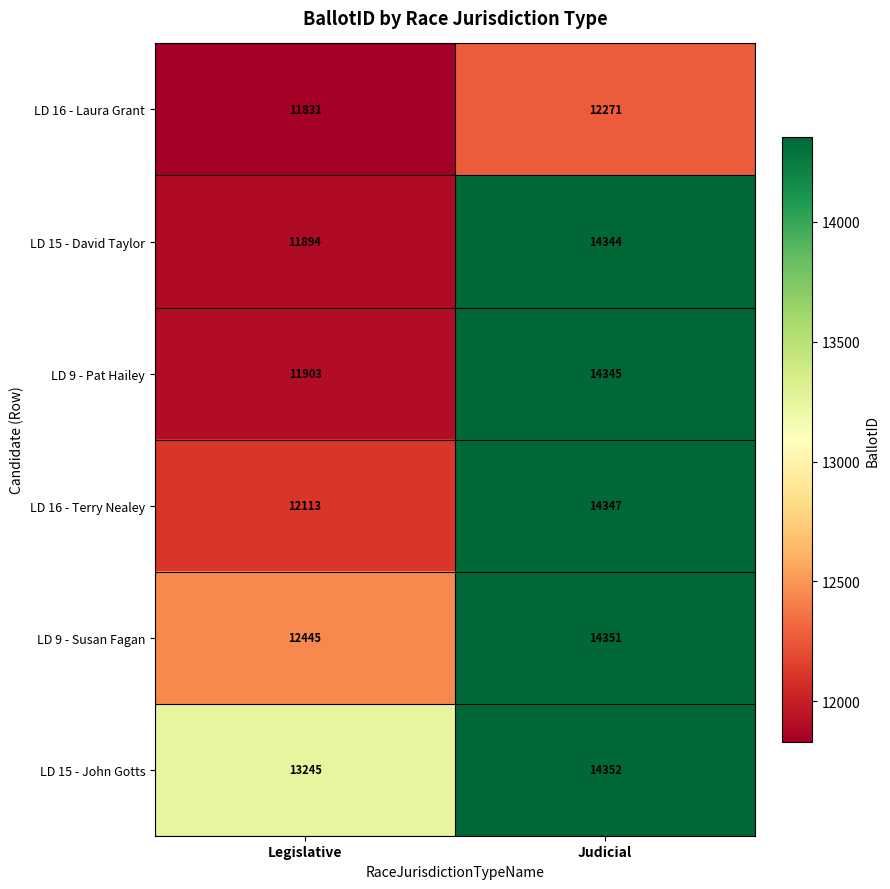

List the series in order of their peak value, lowest first.

LD 16 - Laura Grant, LD 15 - David Taylor, LD 9 - Pat Hailey, LD 16 - Terry Nealey, LD 9 - Susan Fagan, LD 15 - John Gotts